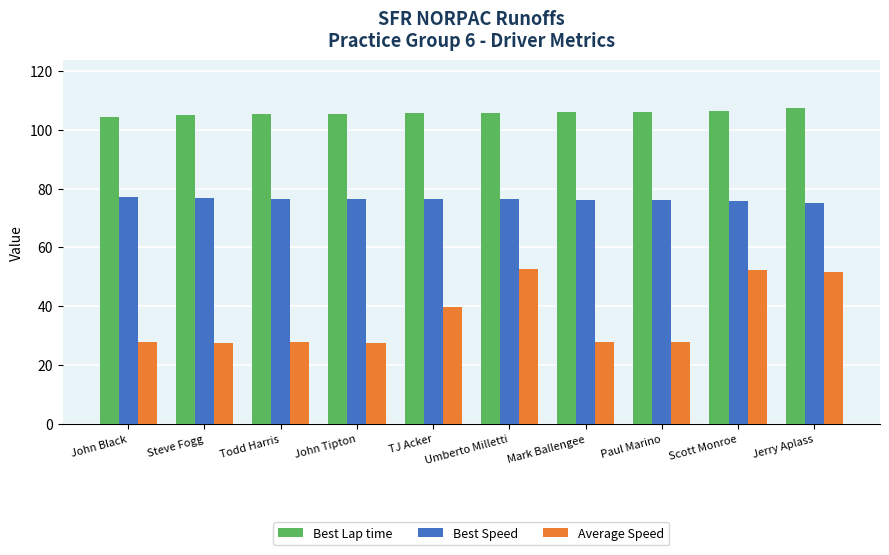

Which label corresponds to the largest value in the chart?

Jerry Aplass